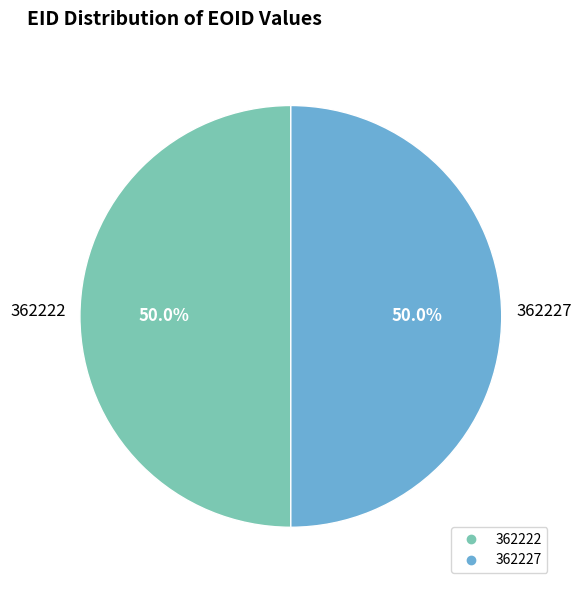

What percentage is the 362227 slice, to the nearest percent?

50%